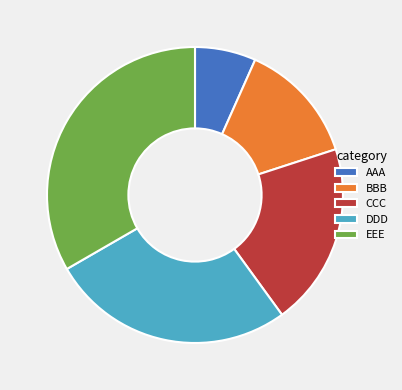

Between EEE and AAA, which is larger?

EEE